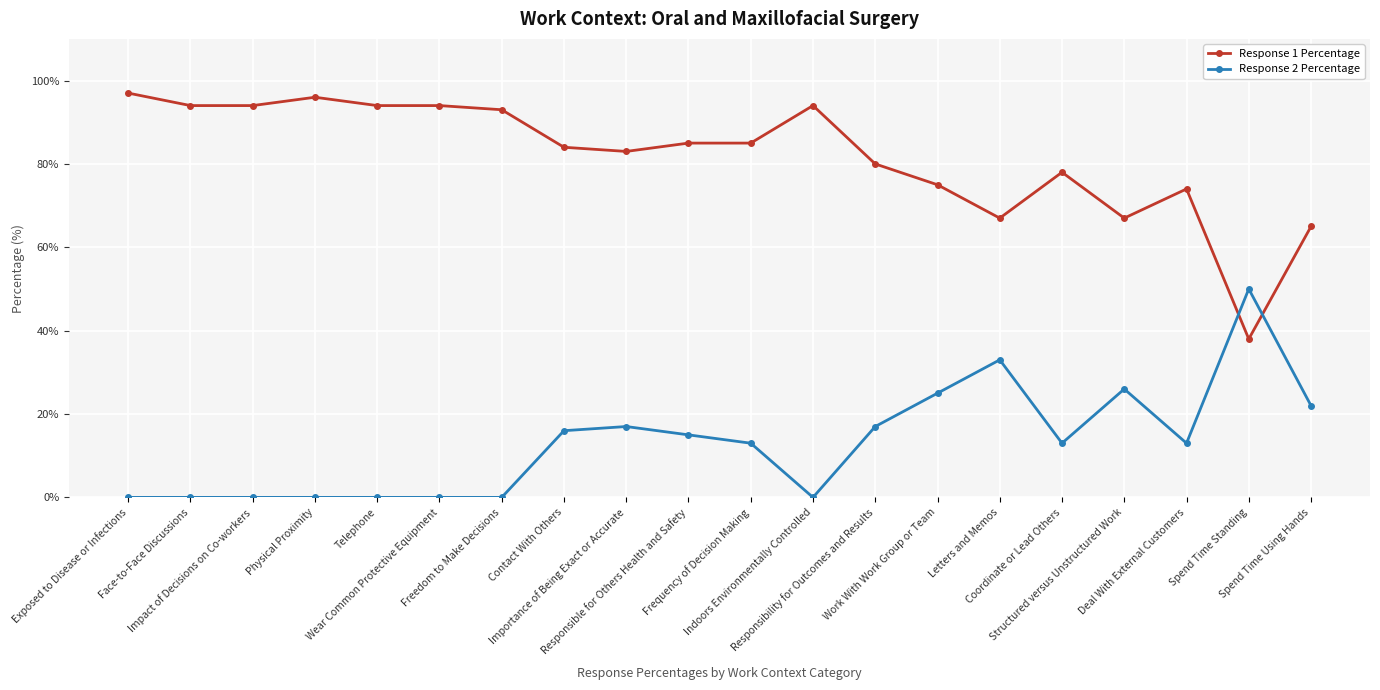

Between which two adjacent categories do Response 2 Percentage and Response 1 Percentage first intersect?

Deal With External Customers and Spend Time Standing